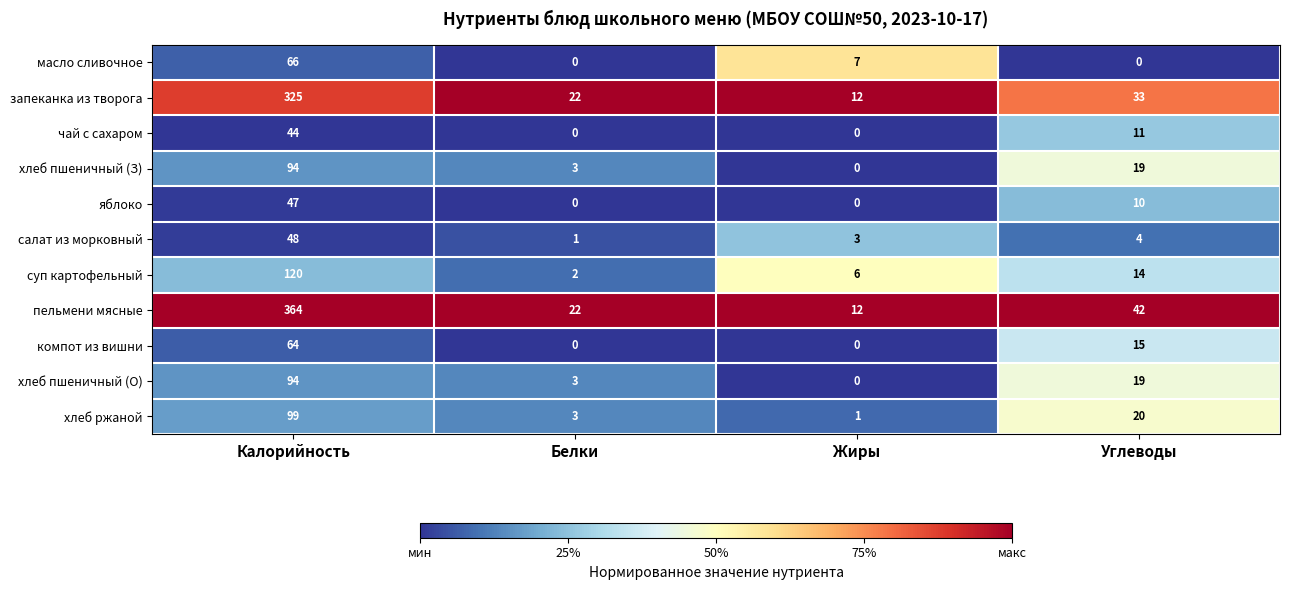

Is the value of хлеб пшеничный (З) at Углеводы greater than the value of суп картофельный at Углеводы?

Yes